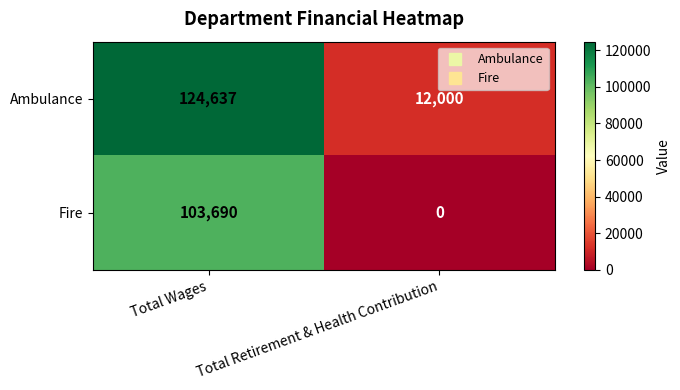

What is the sum of all Ambulance values?

136637